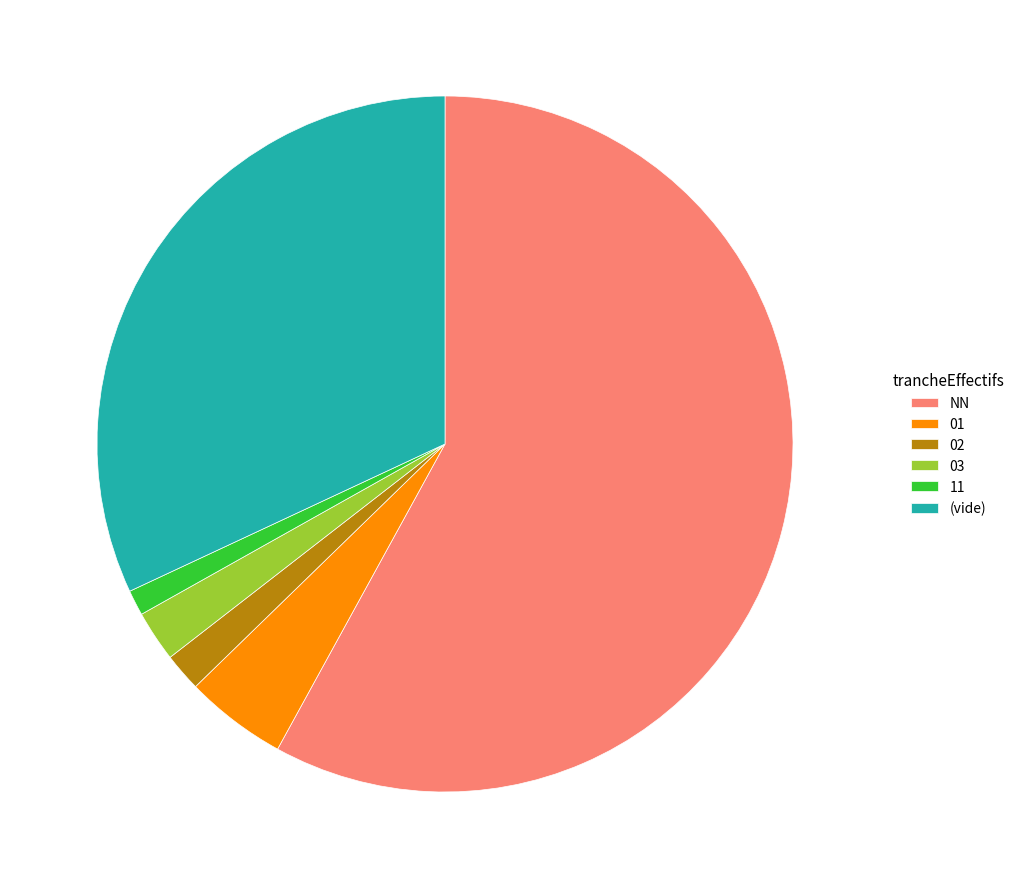

Which category accounts for the majority?

NN